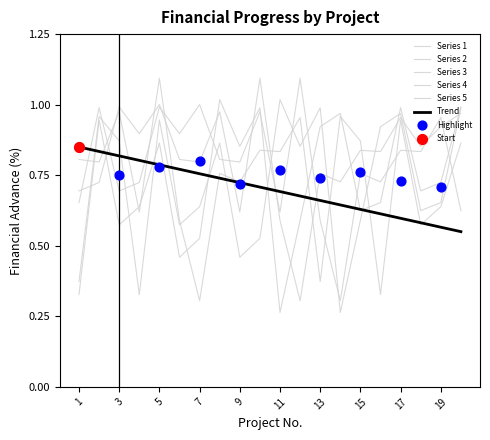

Which series contains the lowest Y value?

1